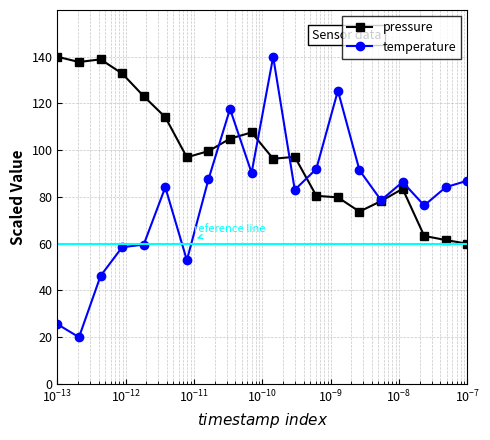

At how many categories does at least one series exceed 42?

20